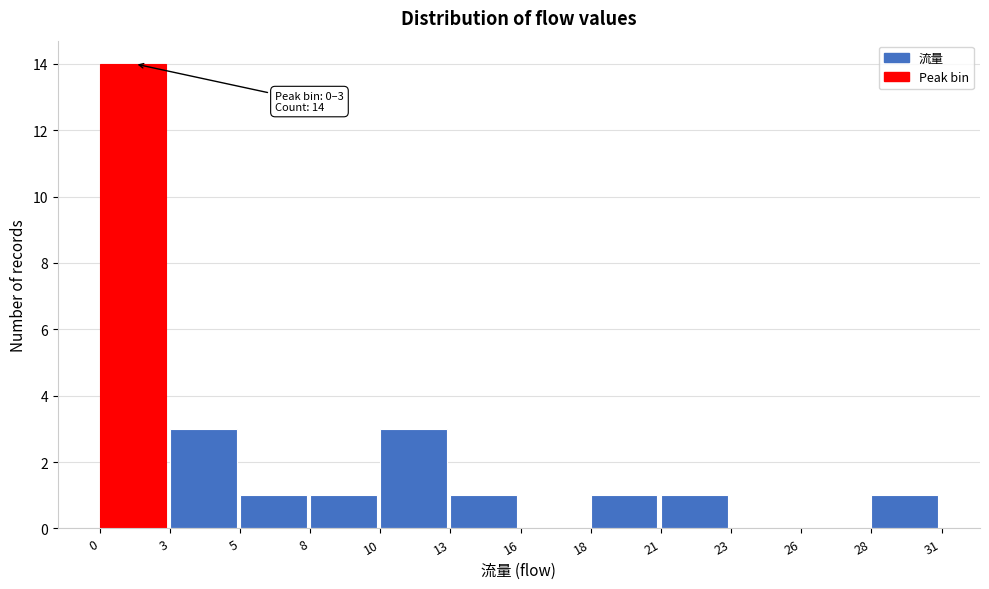

Reading left to right, transcribe all the data shown in this chart.

0=14	3=3	5=1	8=1	10=3	13=1	16=0	18=1	21=1	23=0	26=0	28=1